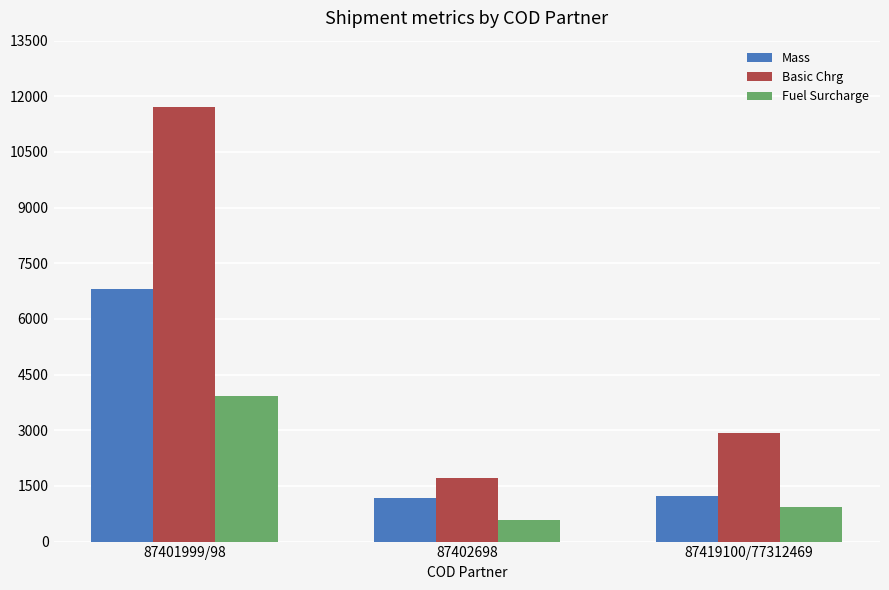

What is the value of the Basic Chrg bar at the 3rd from the left?

2939.4